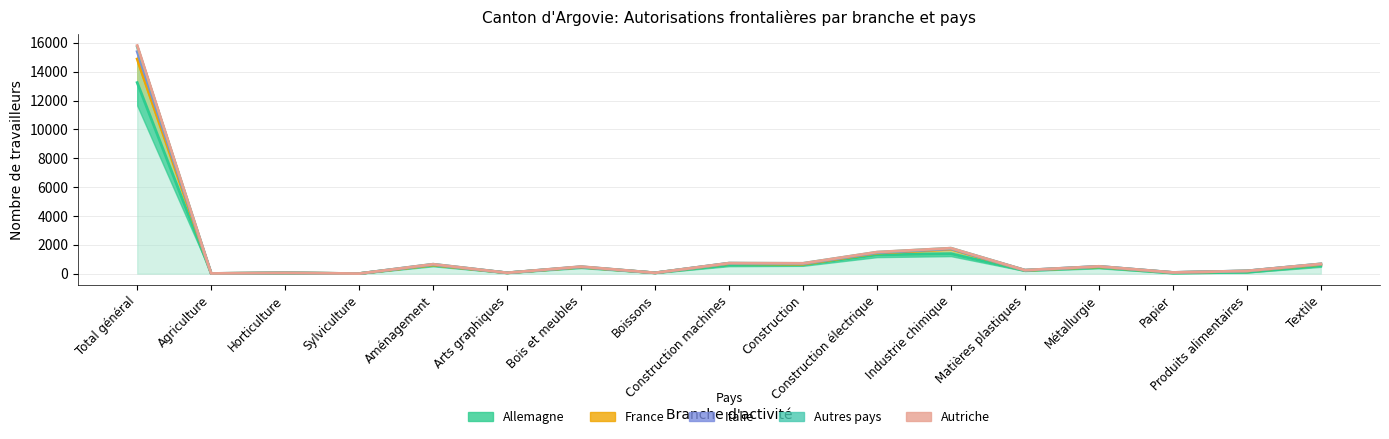

What are all the series names shown in the legend?

Allemagne, France, Italie, Autres pays, Autriche